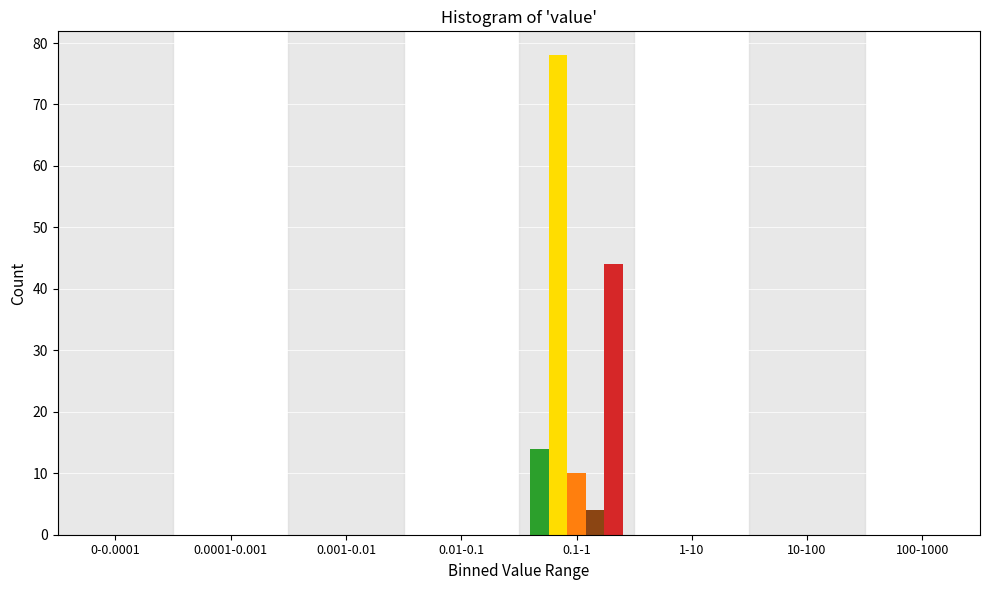

Which category has the highest value across all series?

0.1-1